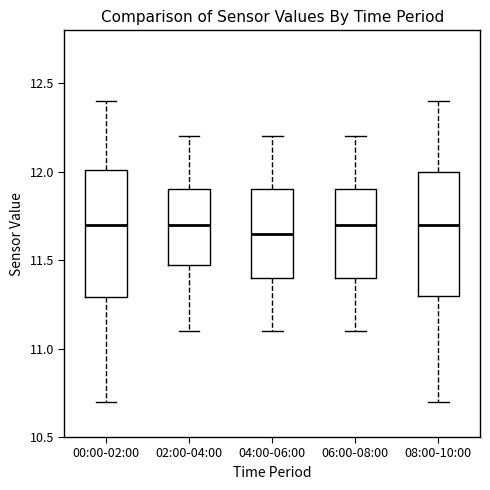

Reading left to right, transcribe this box plot: for each box, give where its median line is, the range the box spans, and where its two whiskers end, as read against the y-axis. The values are not printed on the chart, so give them approximately, as read against the axis.

00:00-02:00: median 11.70, box 11.30 to 12.00, whiskers 10.70 to 12.40
02:00-04:00: median 11.70, box 11.50 to 11.90, whiskers 11.10 to 12.20
04:00-06:00: median 11.65, box 11.40 to 11.90, whiskers 11.10 to 12.20
06:00-08:00: median 11.70, box 11.40 to 11.90, whiskers 11.10 to 12.20
08:00-10:00: median 11.70, box 11.30 to 12.00, whiskers 10.70 to 12.40